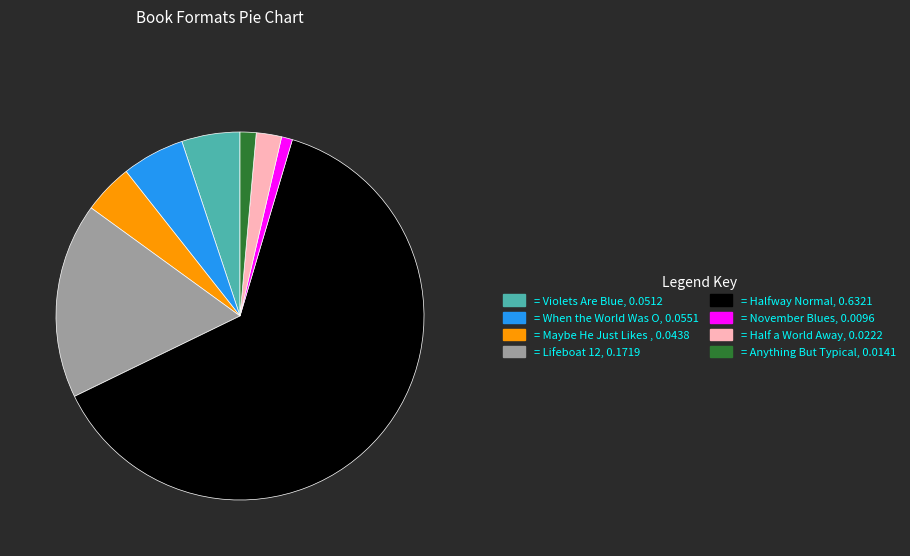

Does any single category account for the majority?

Yes